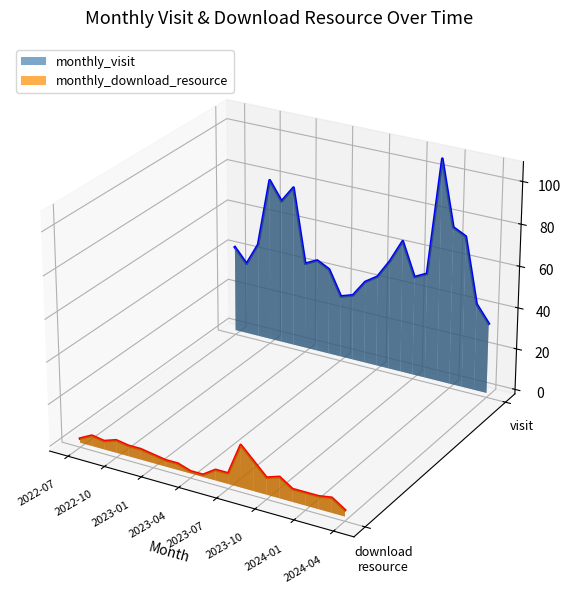

Which series has the largest range (max minus min)?

monthly_visit